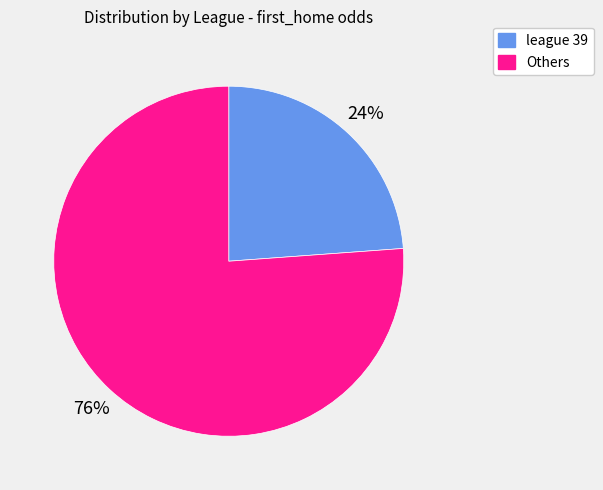

To the nearest percent, what is the difference between the largest and smallest slice percentages?

52%